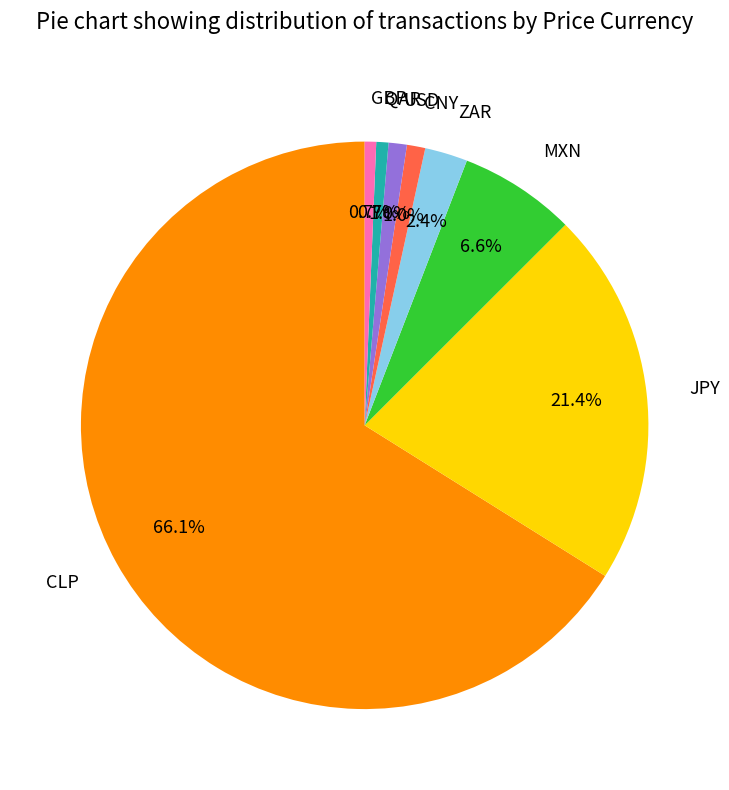

To the nearest percent, what is the combined percentage of USD and CLP?

67%